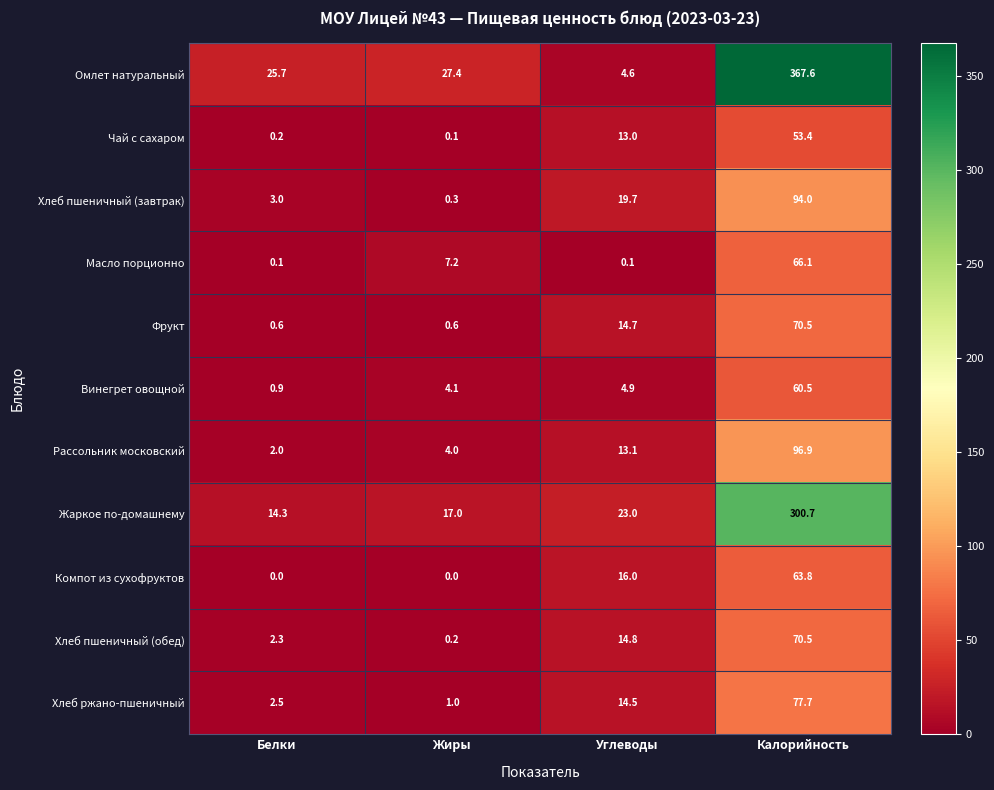

What is the total value across all series at Жиры?

61.9